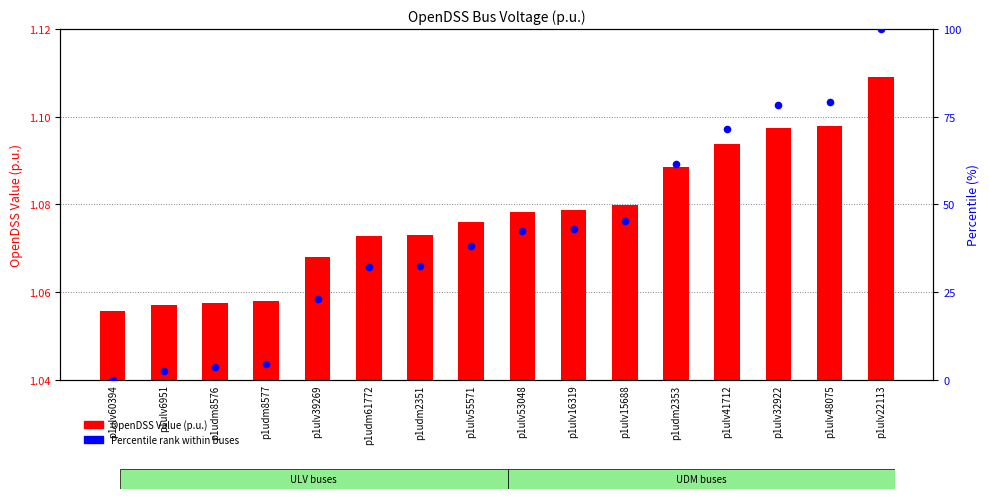

At which category is the sum across all series the highest?

p1ulv22113